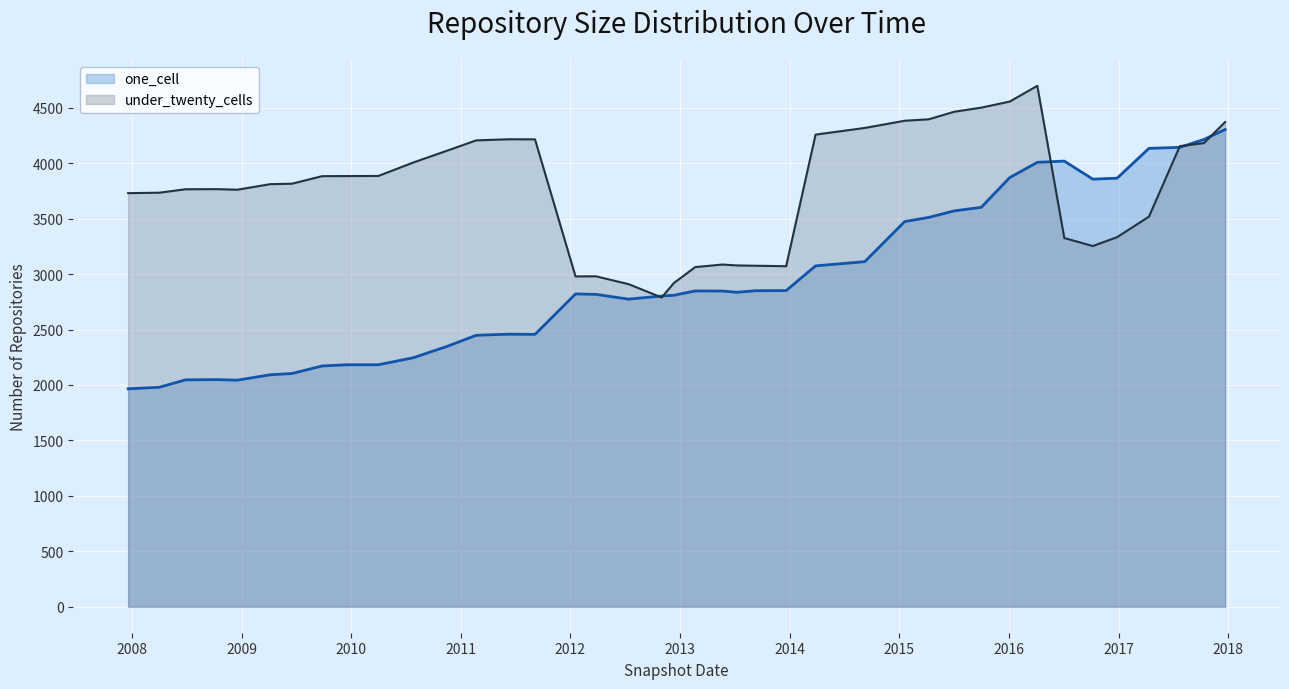

True or false: under_twenty_cells and one_cell cross at least once.

True